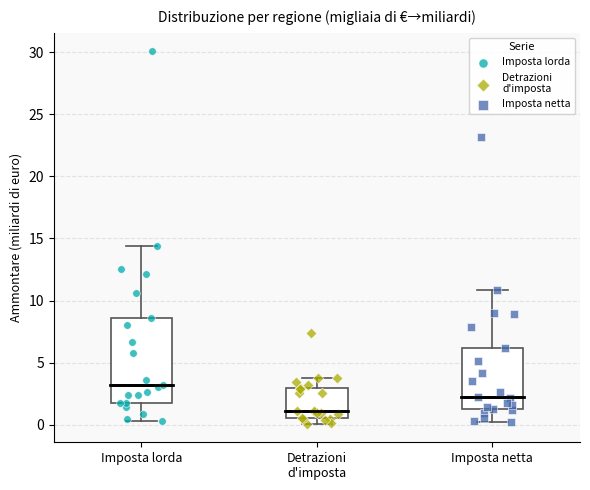

Which box's median line is the lowest?

Detrazioni d'imposta